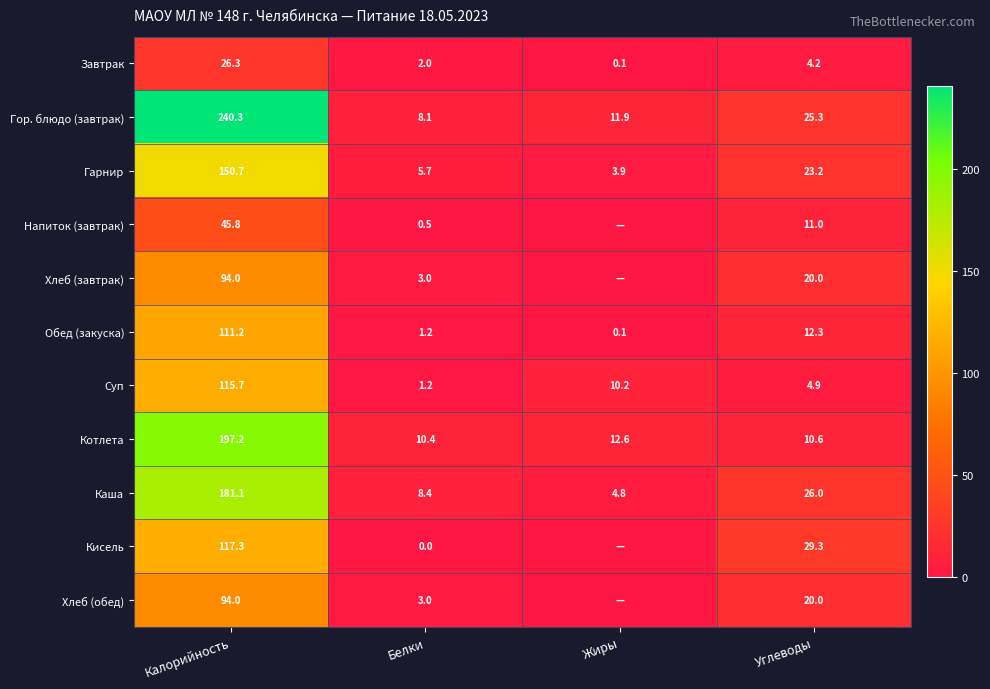

Which label corresponds to the largest value in the chart?

Калорийность